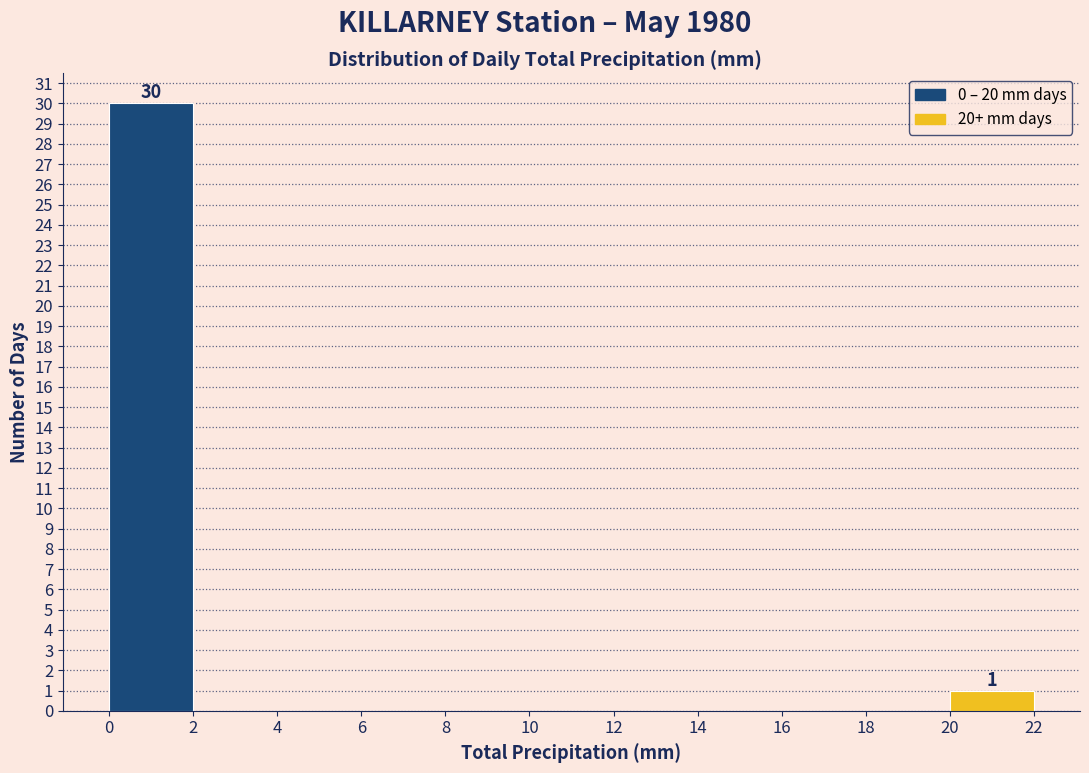

Over which range of the x-axis is the bar tallest?

0 to 2